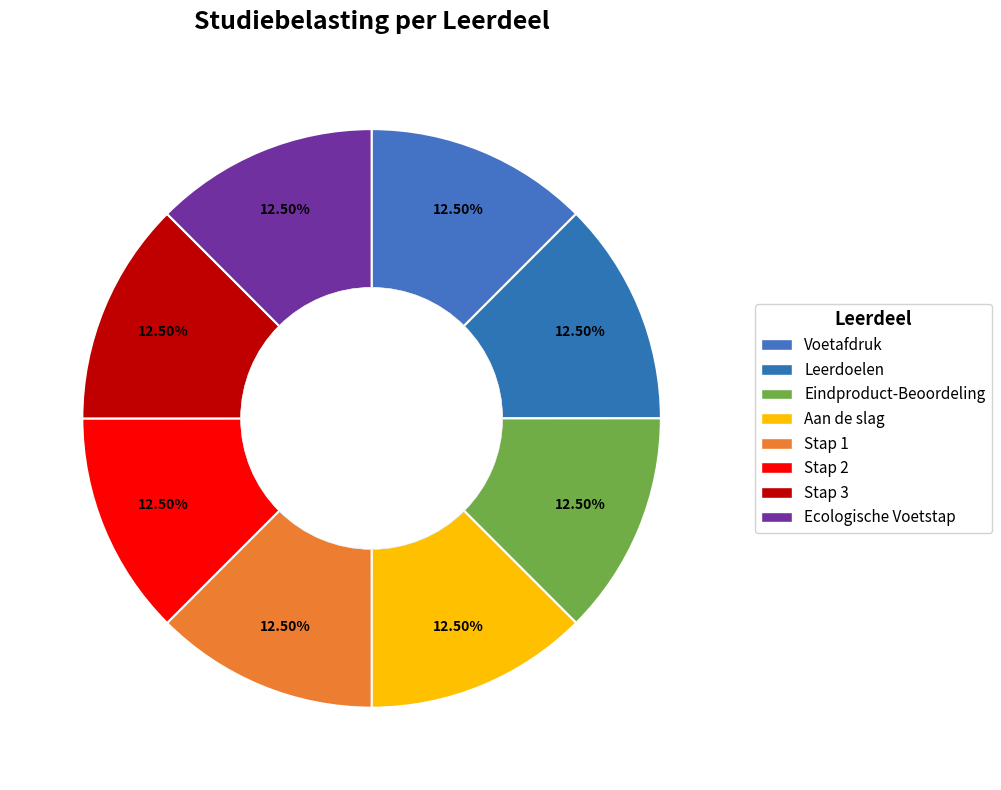

How many segments does this pie chart have?

8